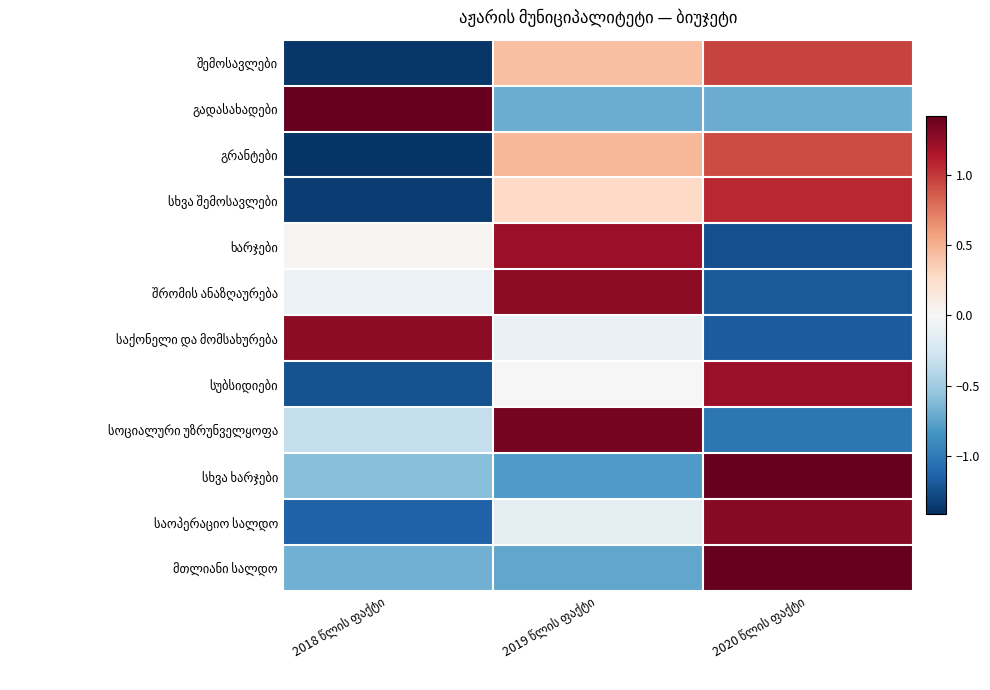

What is the sum of the სოციალური უზრუნველყოფა values at 2019 წლის ფაქტი and 2020 წლის ფაქტი?

0.3